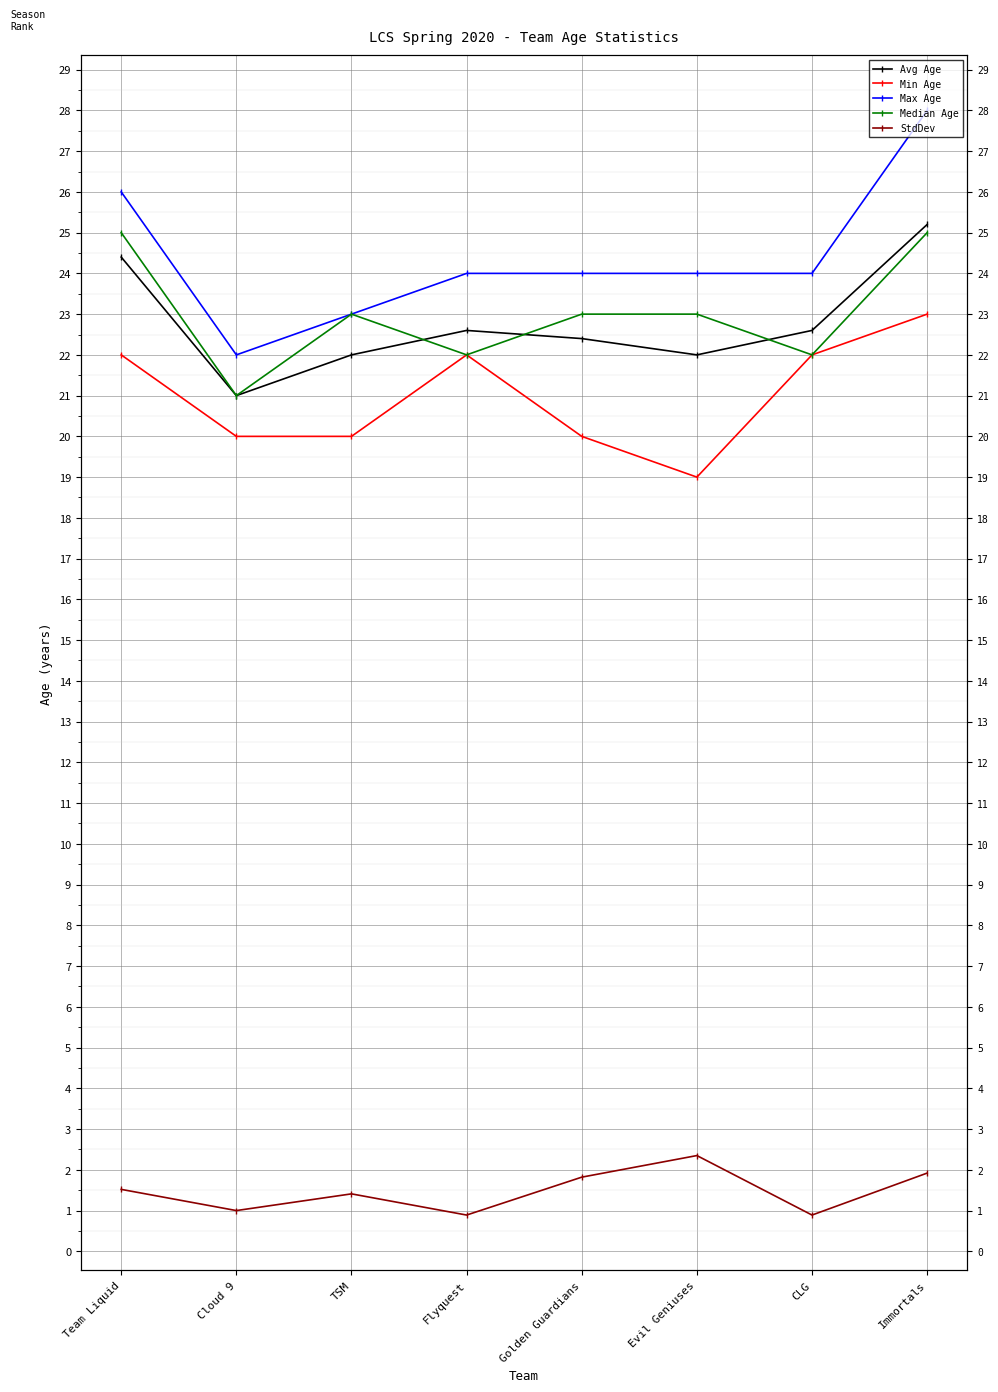

Where is the first local minimum for Max Age?

Cloud 9